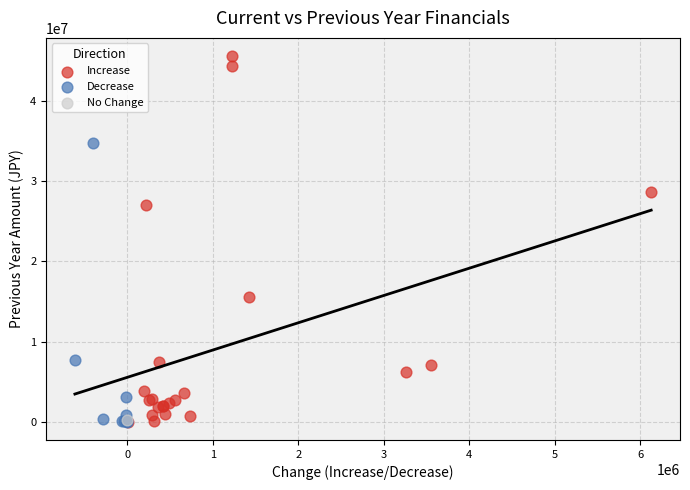

What are all the series names shown in the legend?

Increase, Decrease, No Change